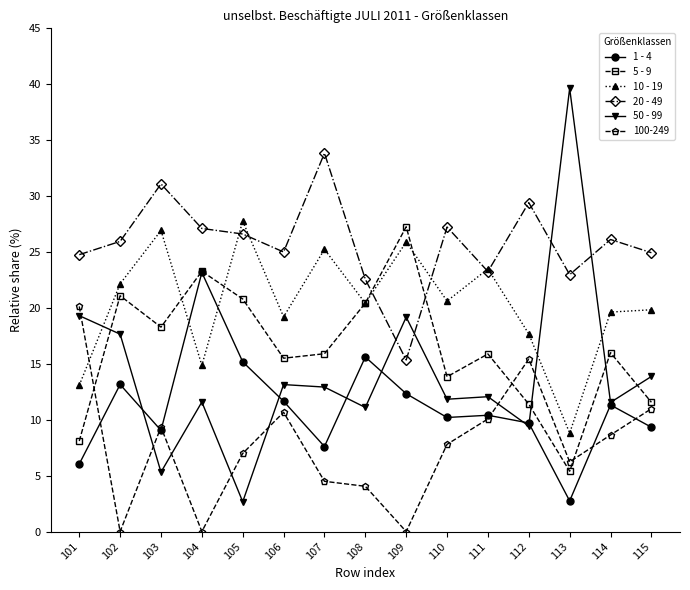

At how many categories does at least one series exceed 17?

15